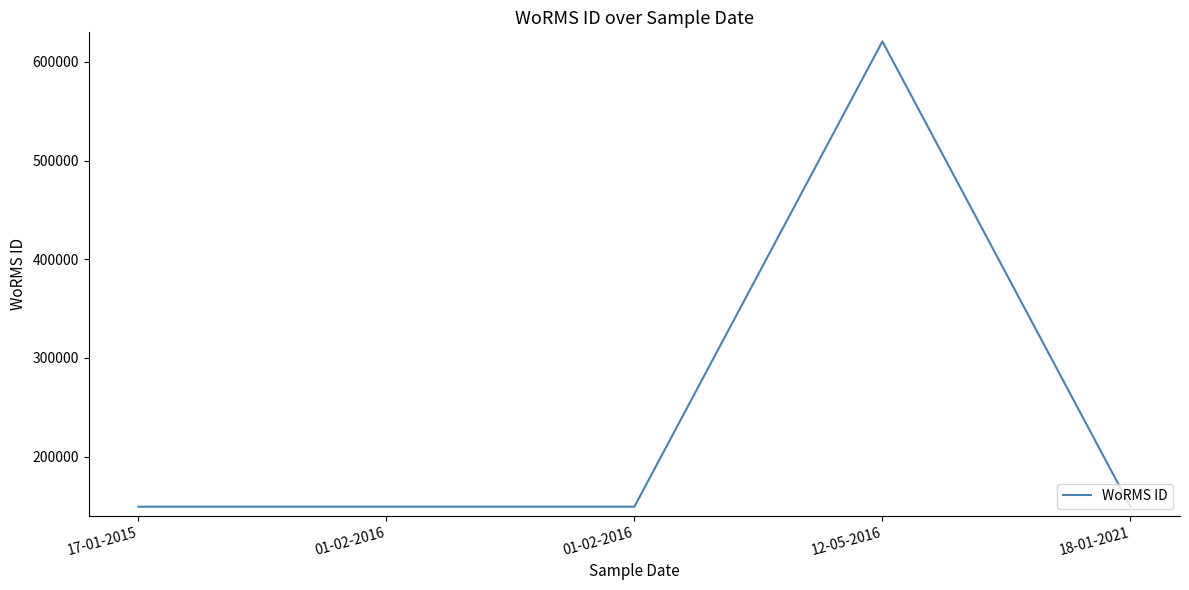

True or false: the data shows 149142 at 18-01-2021.

True